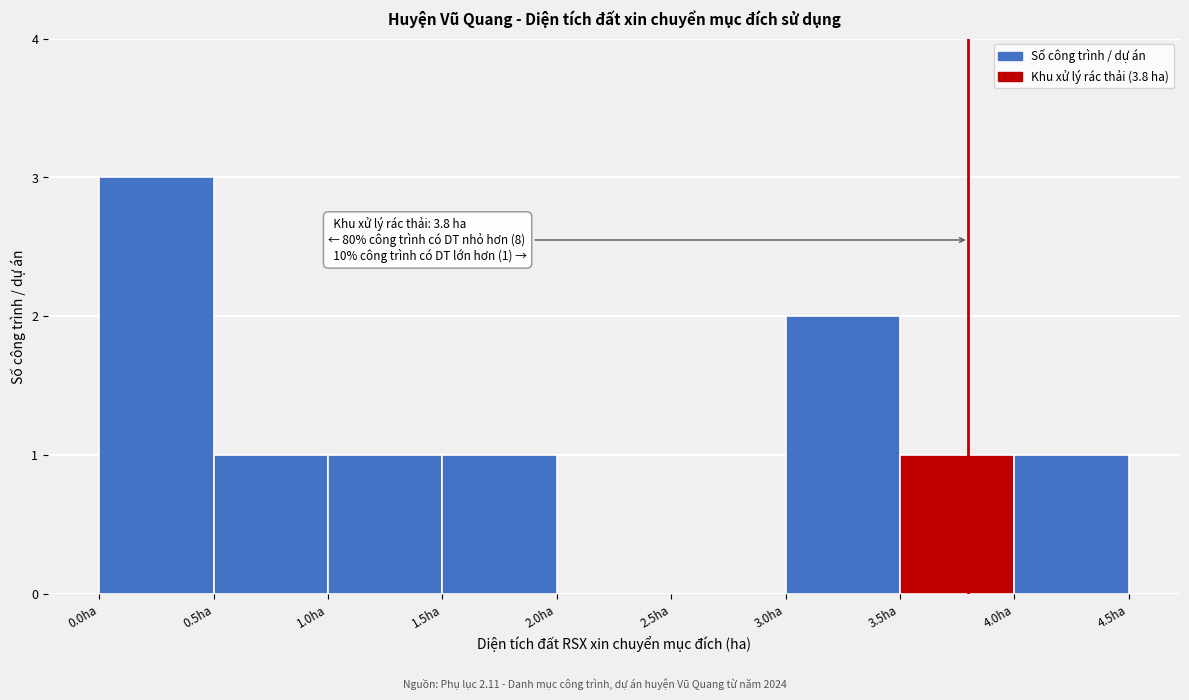

Over which range of the x-axis is the bar tallest?

0.0 to 0.5